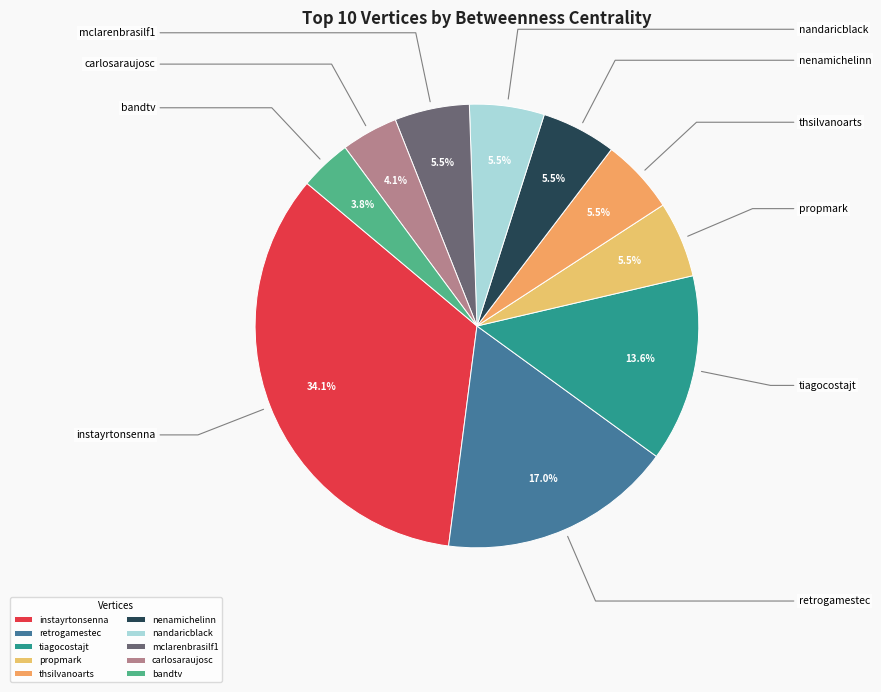

Does tiagocostajt represent more than half of the total?

No